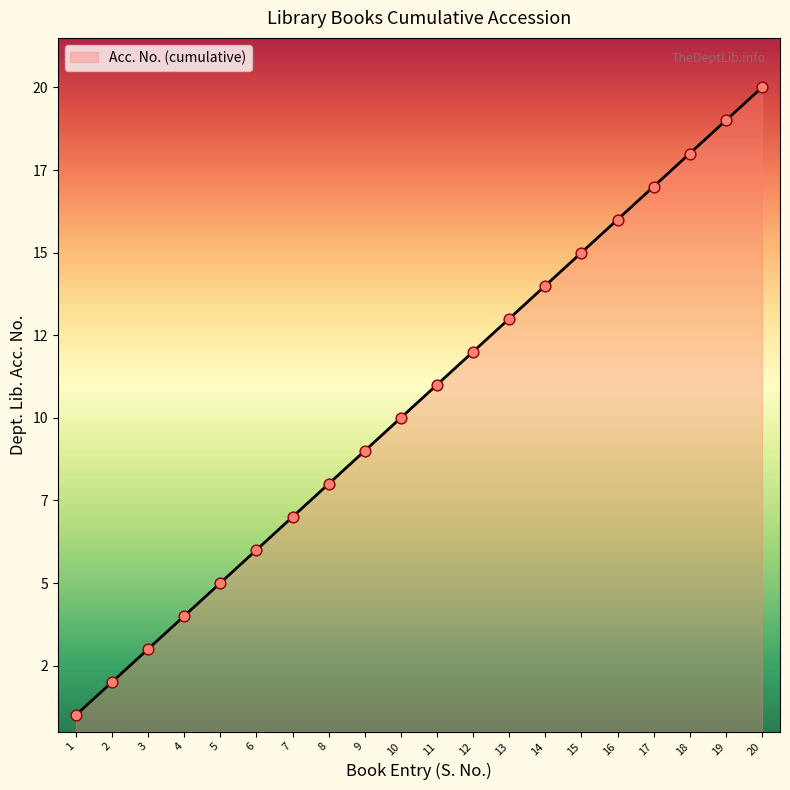

Which has a higher value, 8 or 11?

11